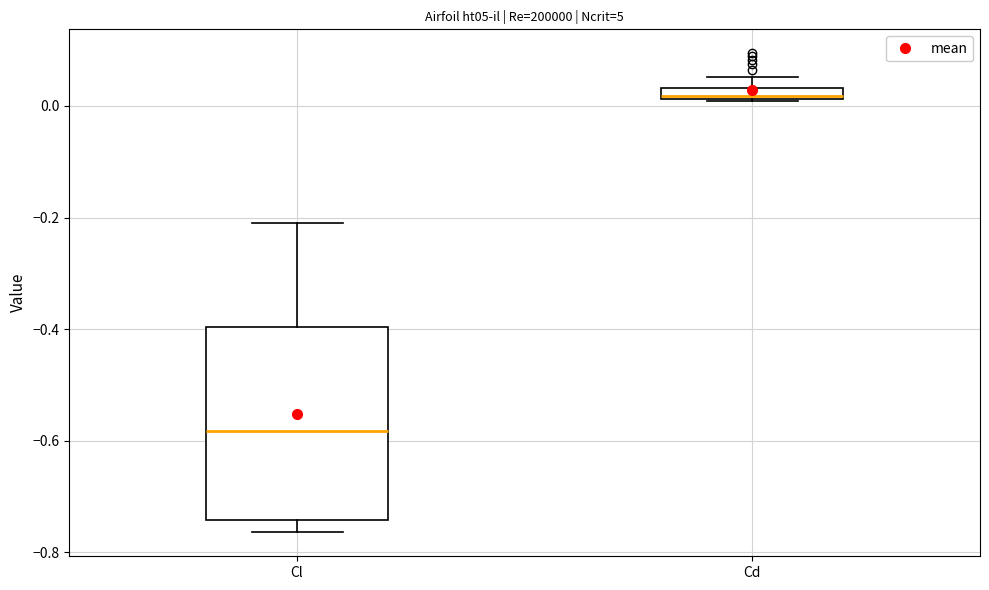

Which box is the tallest, from its lower edge to its upper edge?

Cl